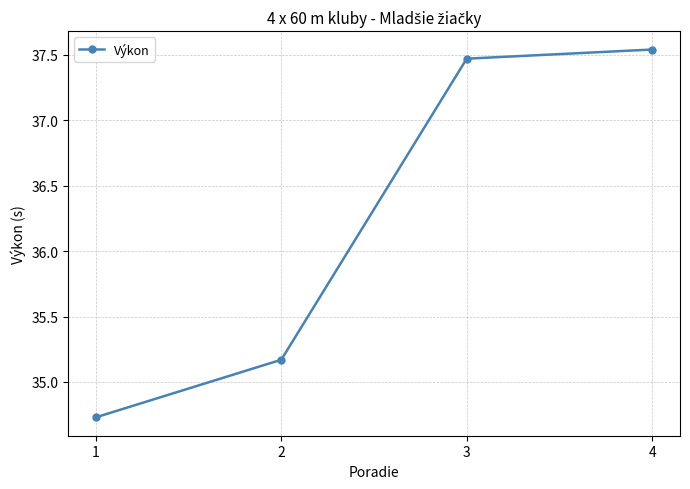

Rank the categories by value from lowest to highest.

1, 2, 3, 4